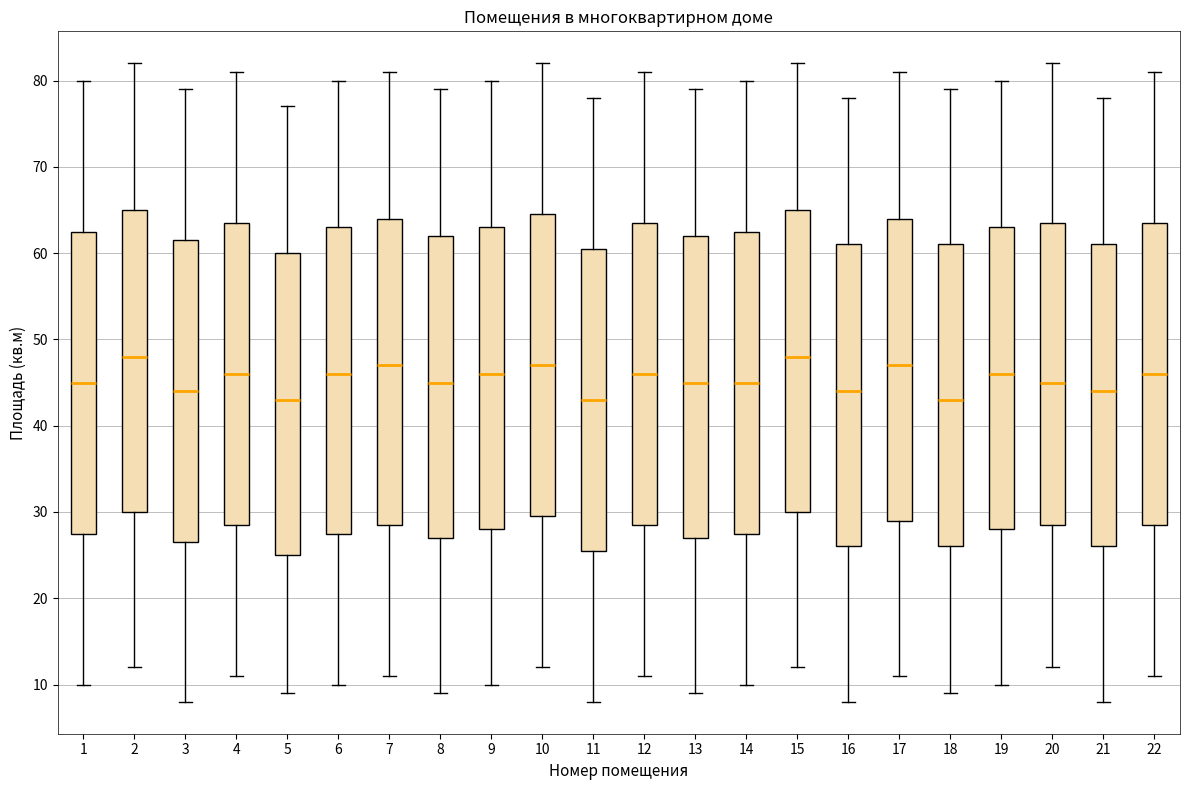

Where does the lower whisker of the box at x = 19 end on the y-axis? The values are not printed on the chart, so give them approximately, as read against the axis.

10